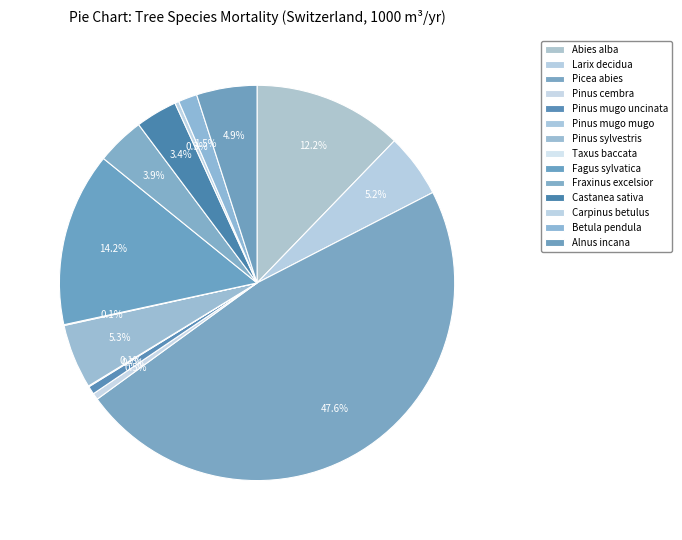

The Castanea sativa slice represents 15% of the pie. True or false?

False